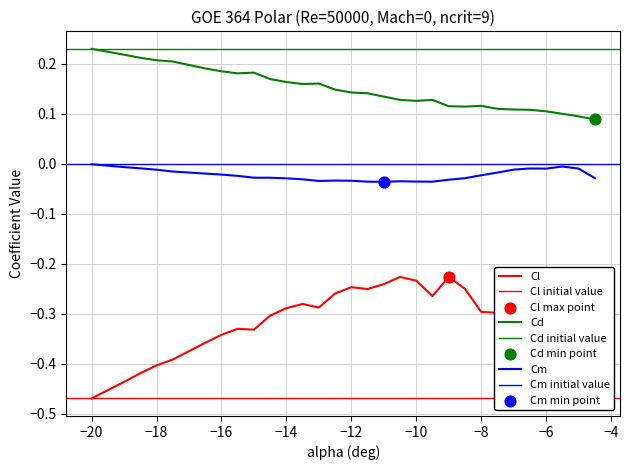

Which series reaches the minimum Y coordinate?

Cl